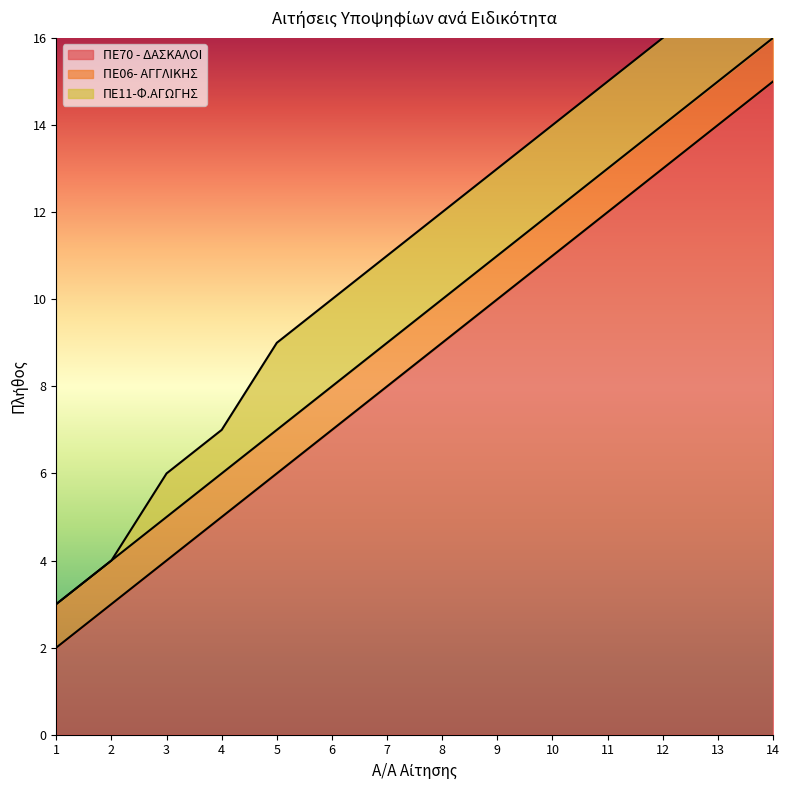

Which series has the largest total across all categories?

ΠΕ70 - ΔΑΣΚΑΛΟΙ